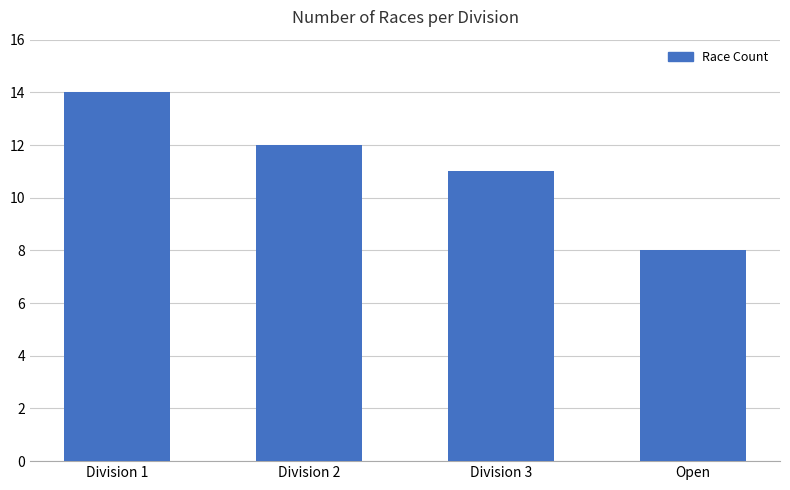

Which category has the lowest value across all series?

Open